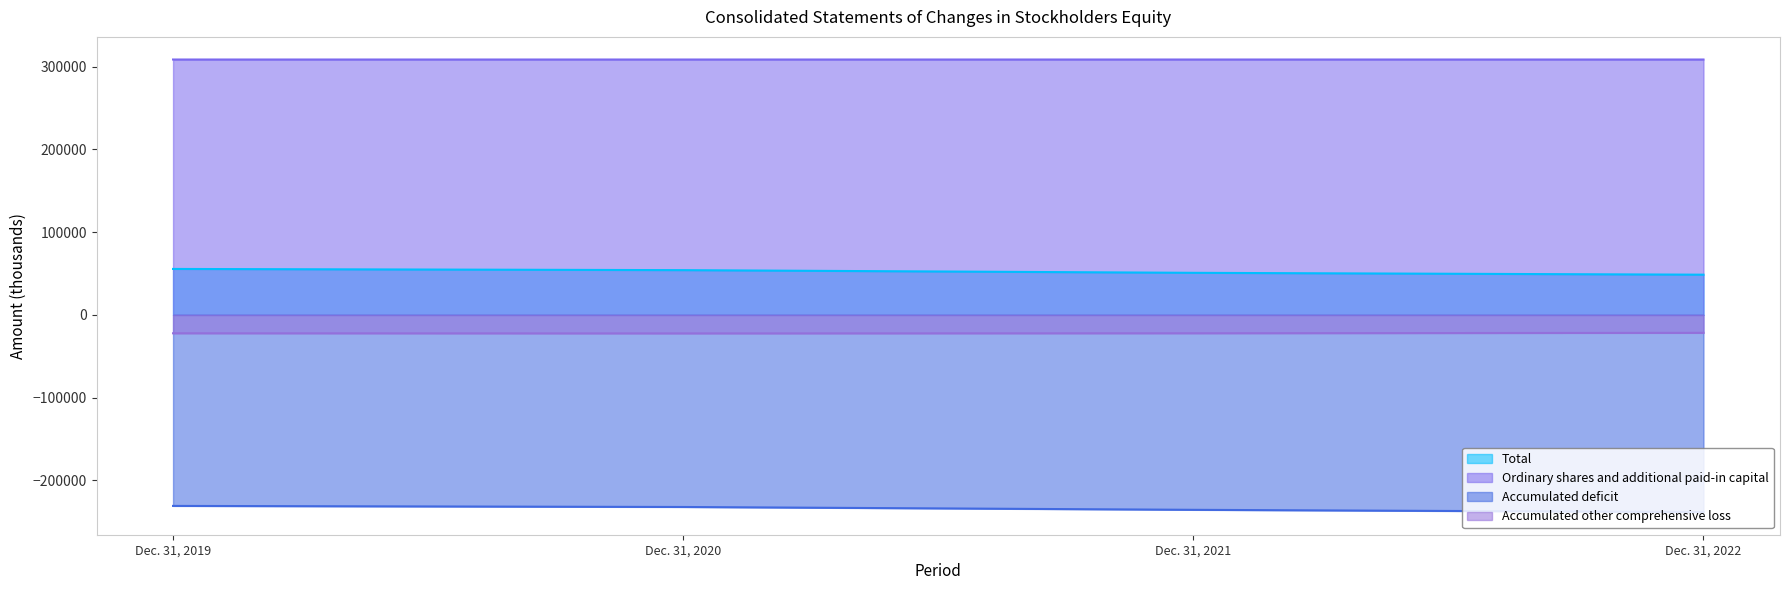

The value of Accumulated deficit at Dec. 31, 2019 is -230961. True or false?

True